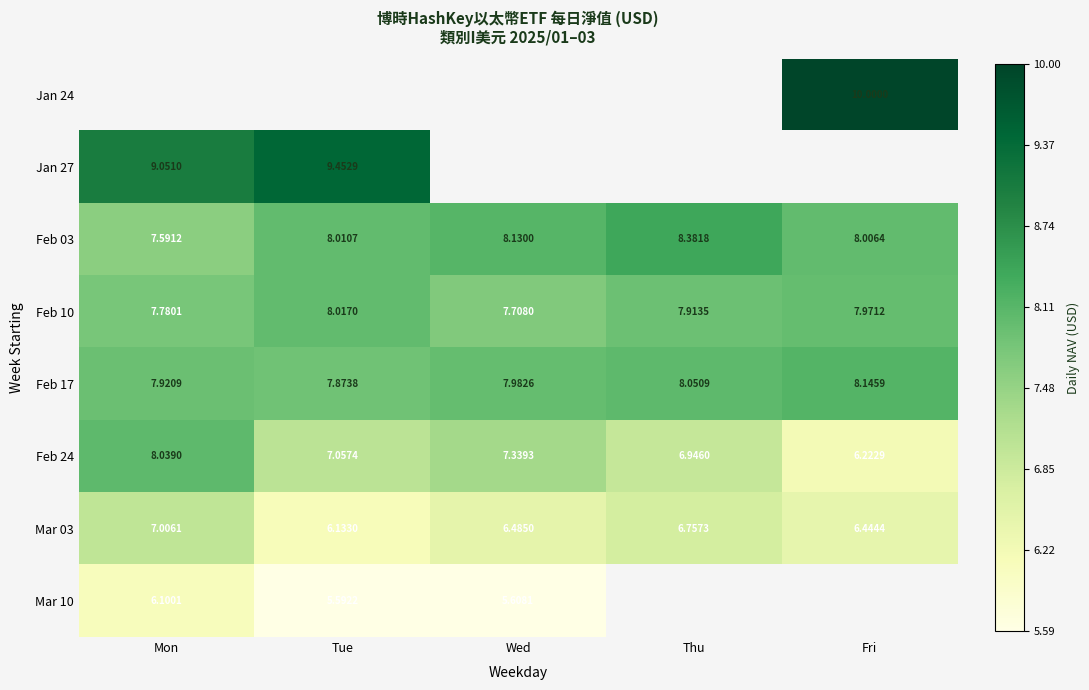

Which category has the lowest value in the Feb 03 series?

Mon